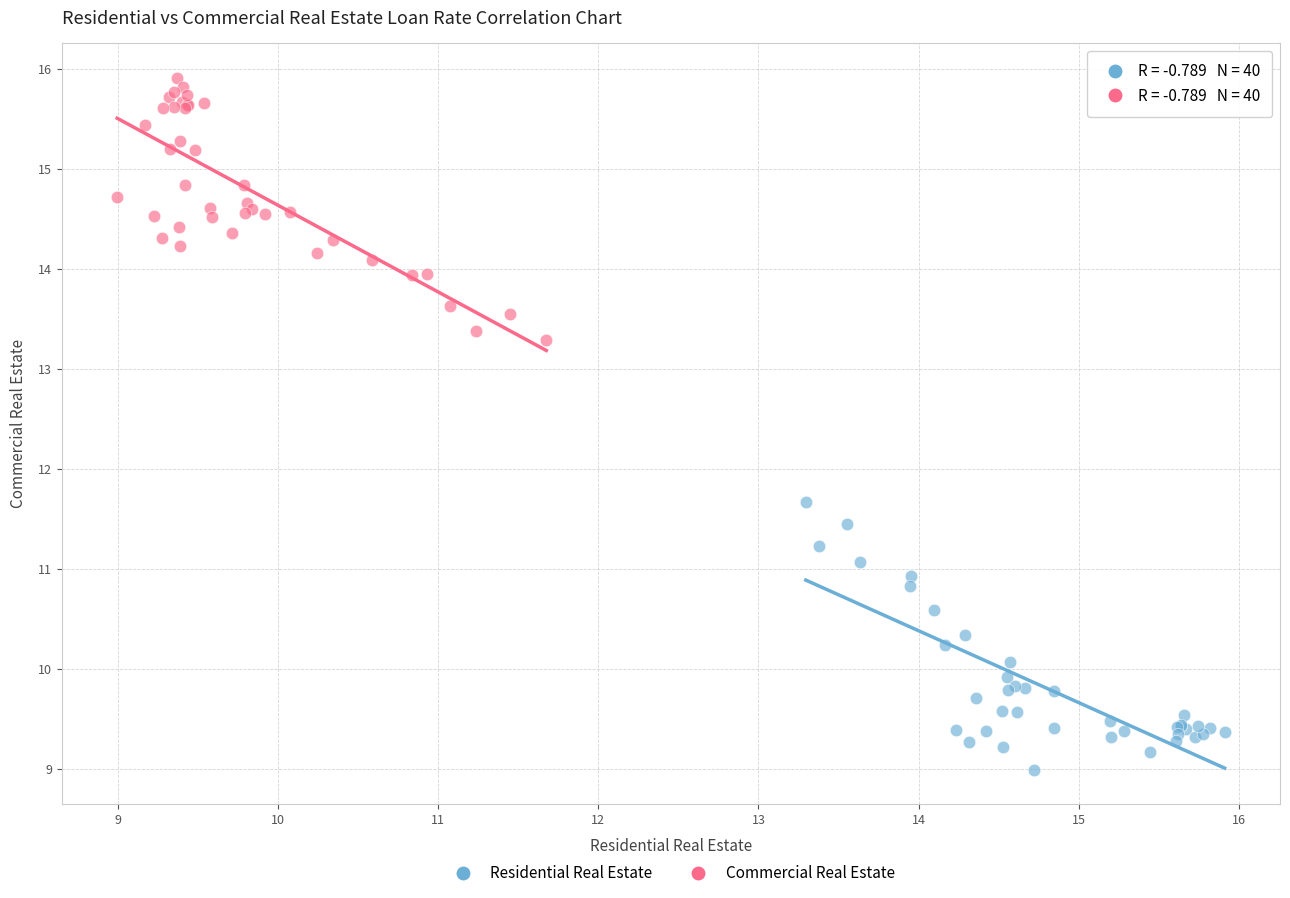

Which series reaches the maximum Y coordinate?

Commercial Real Estate